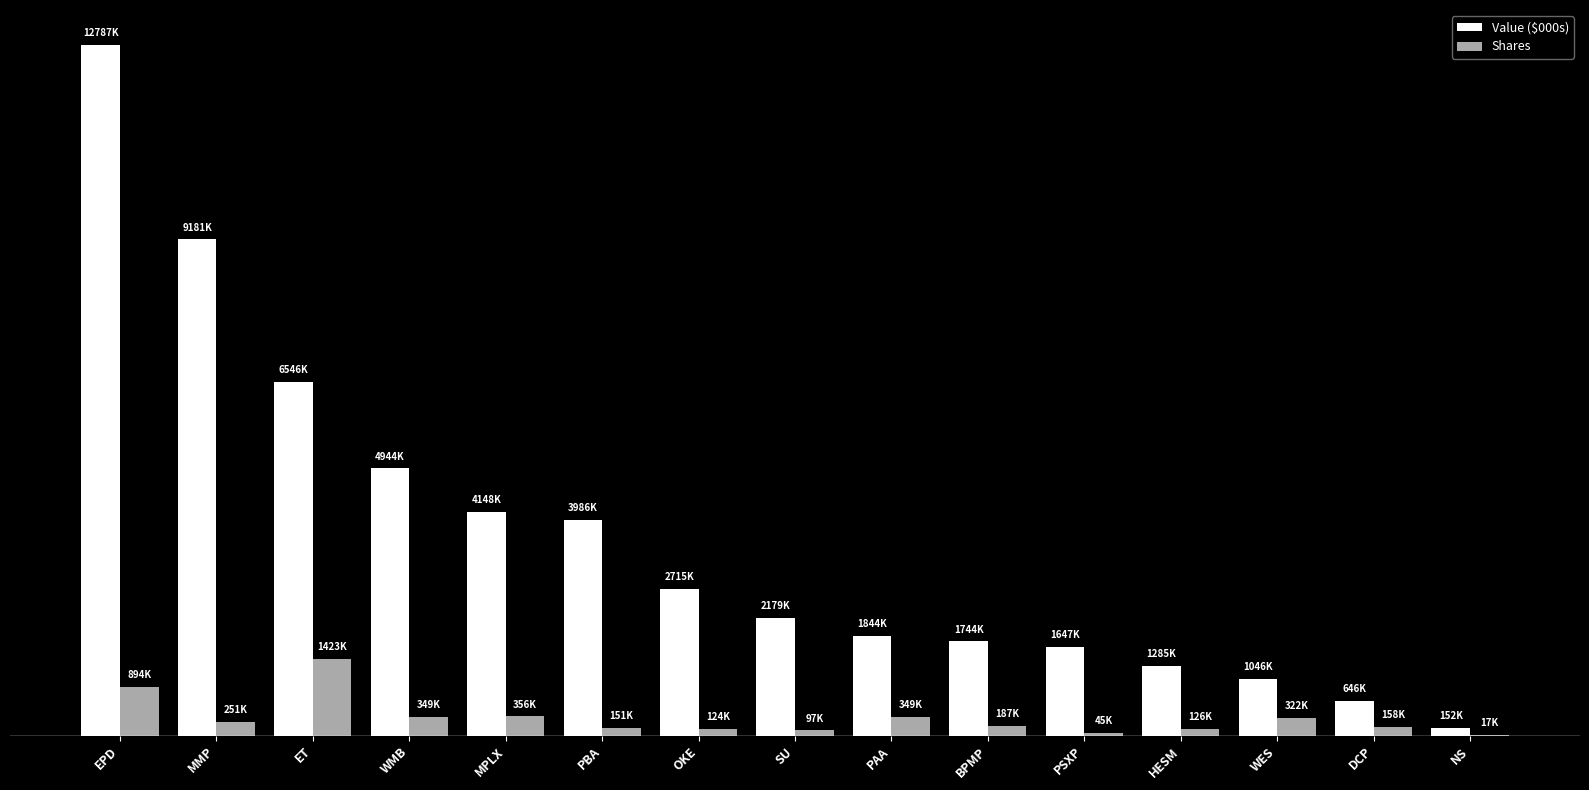

True or false: Shares has a value of 129118 at SU.

False